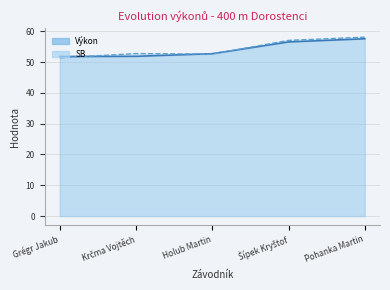

What is the average value of the SB series?

54.4